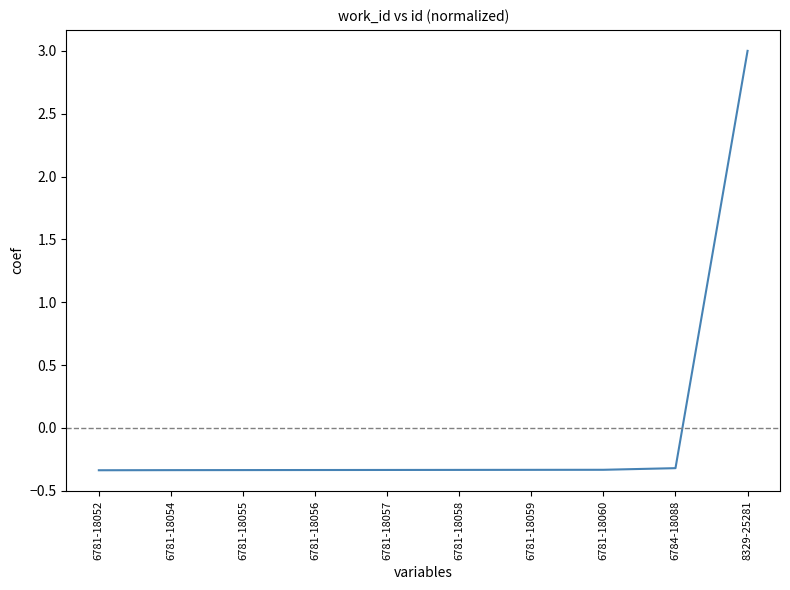

What is the greatest value displayed?

3.0